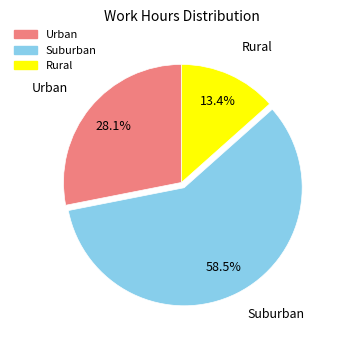

Does any single category account for the majority?

Yes